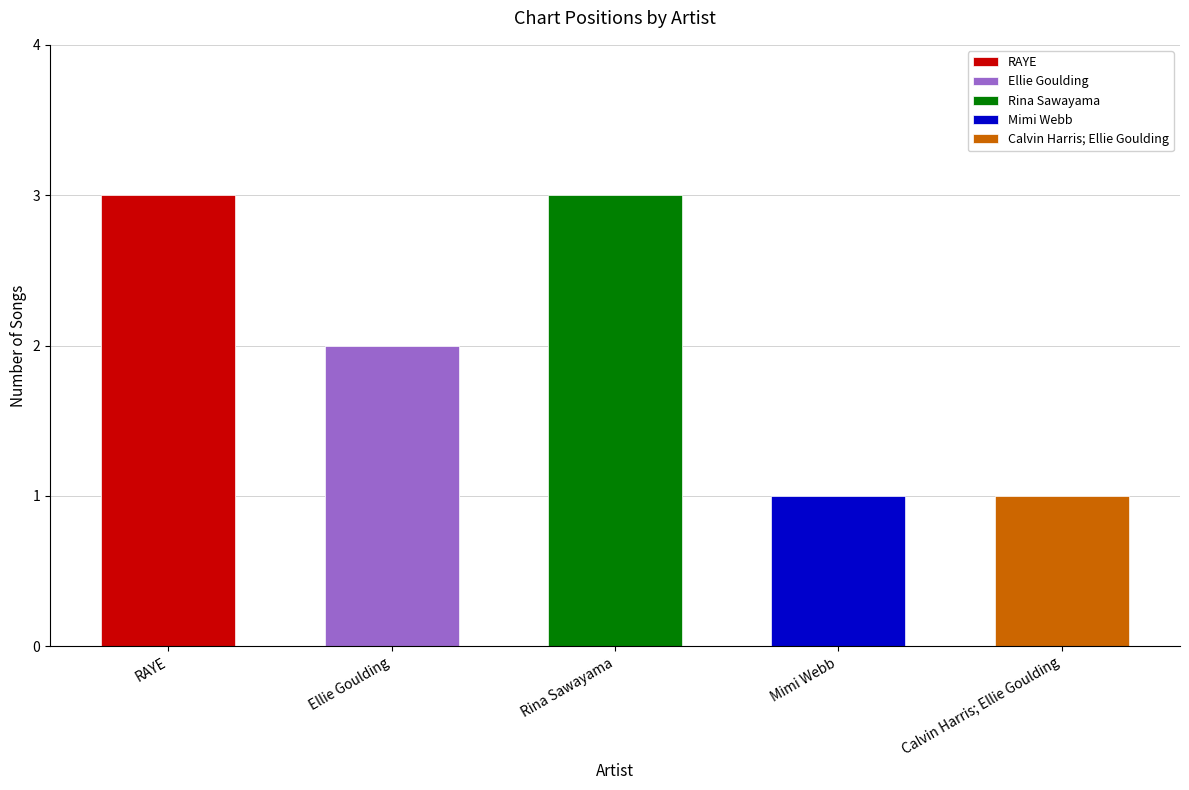

At which category does the chart reach its peak across all series?

RAYE